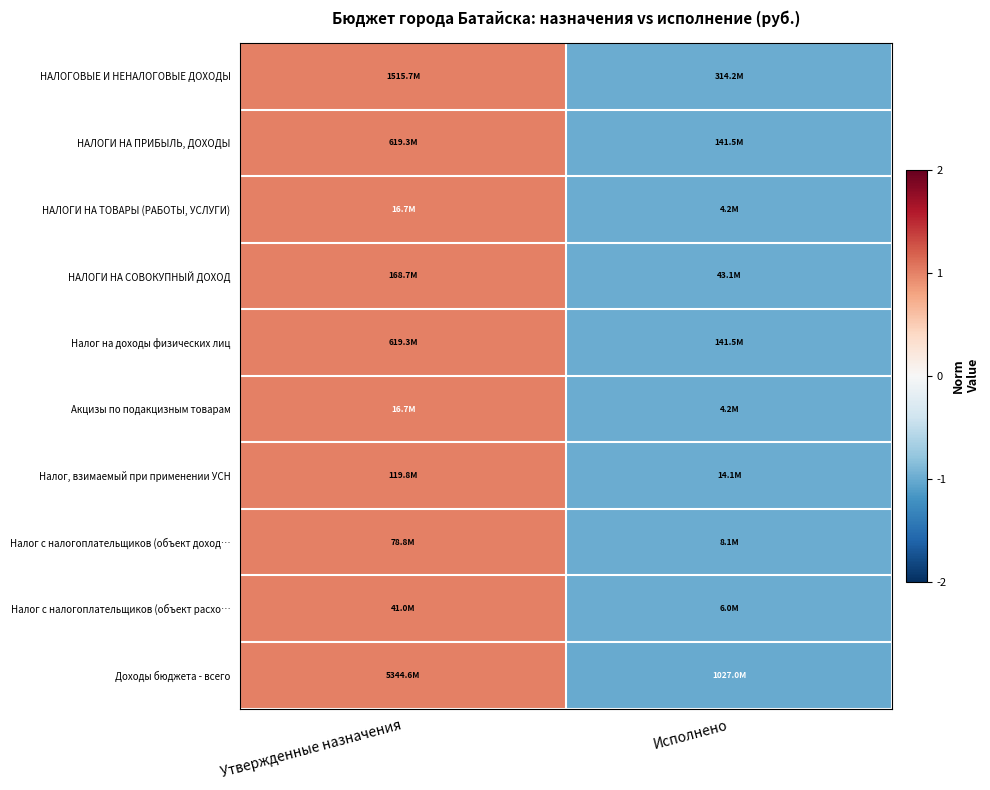

Reading left to right, list all the values displayed in this chart.

НАЛОГОВЫЕ И НЕНАЛОГОВЫЕ ДОХОДЫ: Утвержденные назначения=1.0	Исполнено=-1.0
НАЛОГИ НА ПРИБЫЛЬ, ДОХОДЫ: Утвержденные назначения=1.0	Исполнено=-1.0
НАЛОГИ НА ТОВАРЫ (РАБОТЫ, УСЛУГИ): Утвержденные назначения=1.0	Исполнено=-1.0
НАЛОГИ НА СОВОКУПНЫЙ ДОХОД: Утвержденные назначения=1.0	Исполнено=-1.0
Налог на доходы физических лиц: Утвержденные назначения=1.0	Исполнено=-1.0
Акцизы по подакцизным товарам: Утвержденные назначения=1.0	Исполнено=-1.0
Налог, взимаемый при применении УСН: Утвержденные назначения=1.0	Исполнено=-1.0
Налог с налогоплательщиков (объект доход…: Утвержденные назначения=1.0	Исполнено=-1.0
Налог с налогоплательщиков (объект расхо…: Утвержденные назначения=1.0	Исполнено=-1.0
Доходы бюджета - всего: Утвержденные назначения=1.0	Исполнено=-1.0